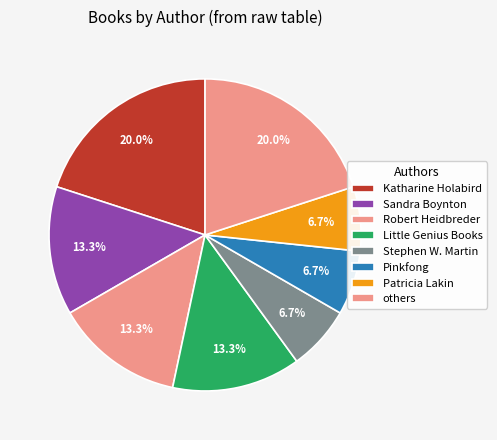

Count the number of slices in the pie.

8